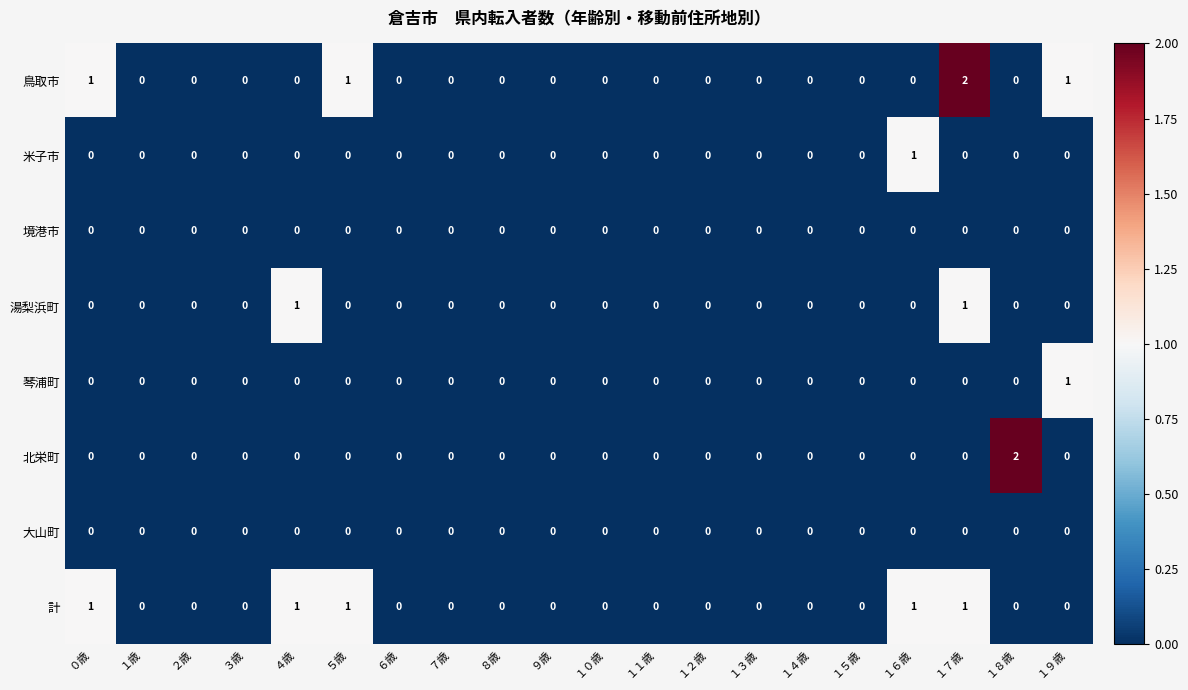

True or false: 米子市 has a value of 0 at １１歳.

True